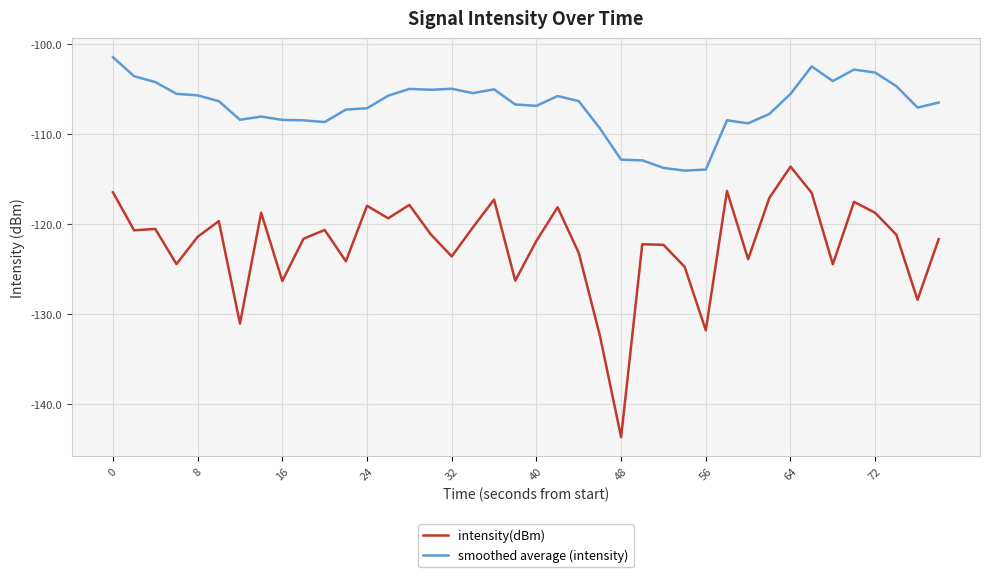

In smoothed average (intensity), how many points are lower than both neighbors (excluding endpoints)?

9